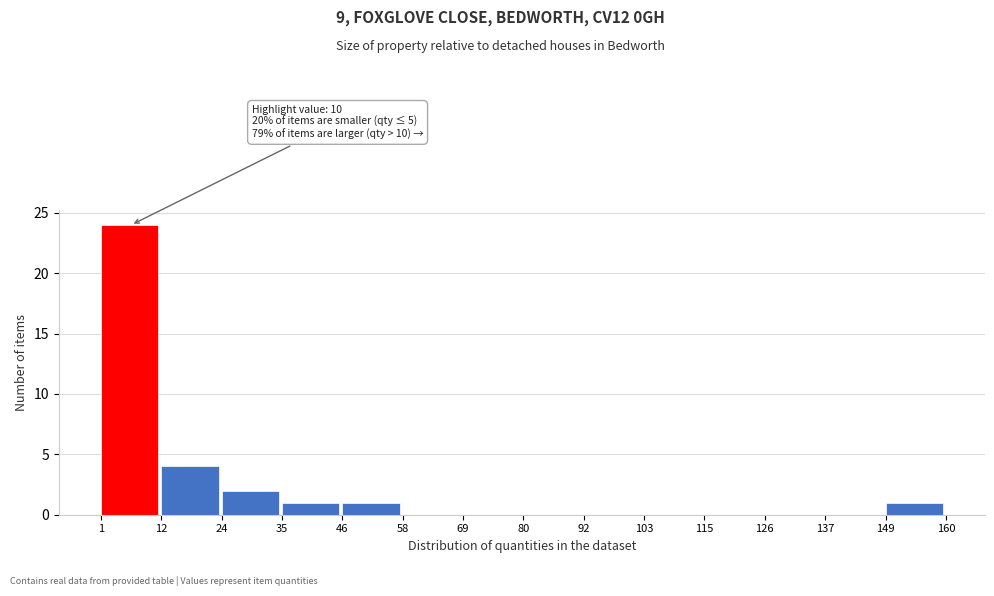

Over which range of the x-axis is the bar tallest?

1 to 12